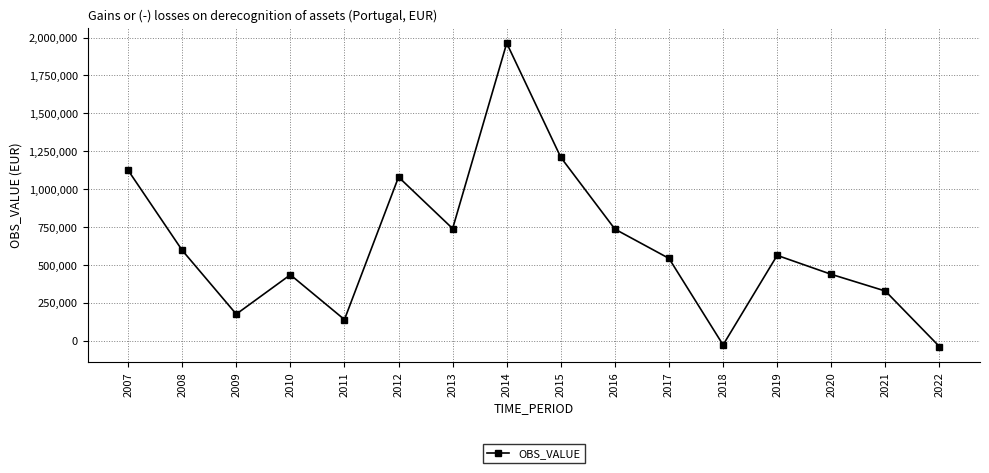

Which label corresponds to the largest value in the chart?

2014